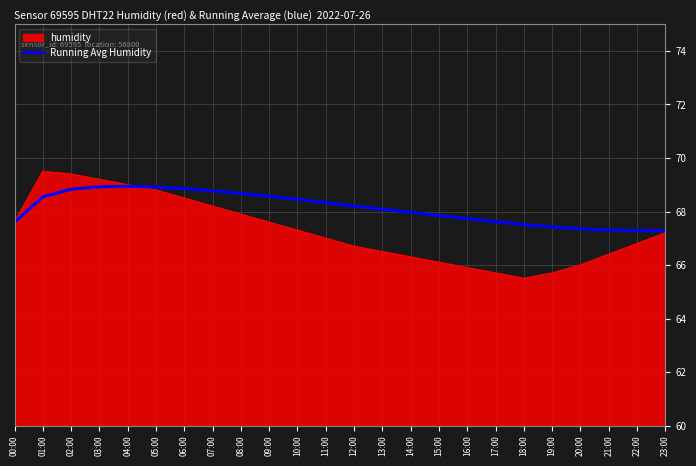

Which series has the widest spread of values?

humidity